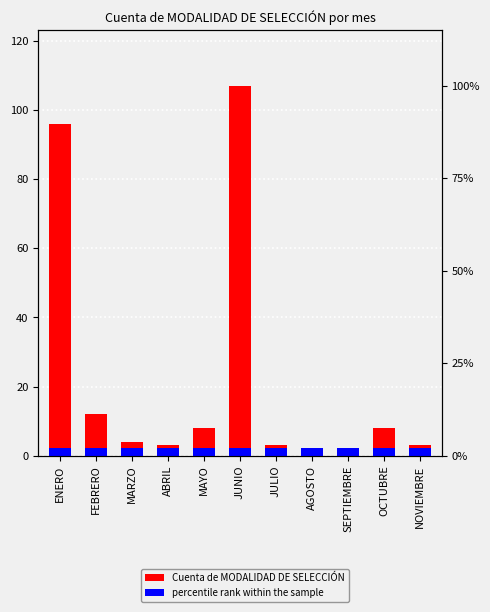

Reading right to left, extract all data points from this chart.

Cuenta de MODALIDAD DE SELECCIÓN: 3.0	8.0	1.0	2.0	3.0	107.0	8.0	3.0	4.0	12.0	96.0
percentile rank within the sample: 2.1	2.1	2.1	2.1	2.1	2.1	2.1	2.1	2.1	2.1	2.1